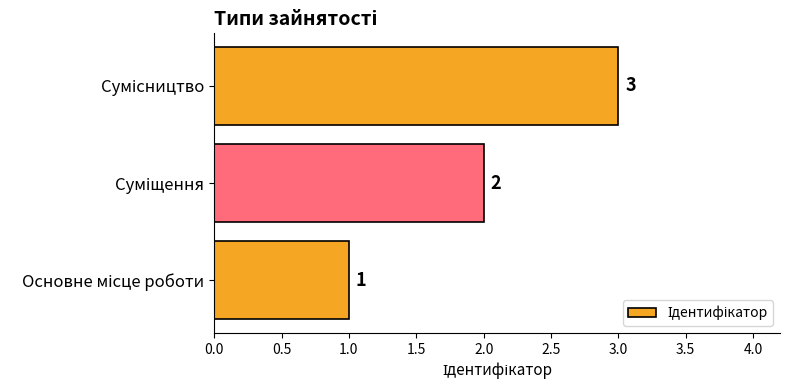

What is the greatest value displayed?

3